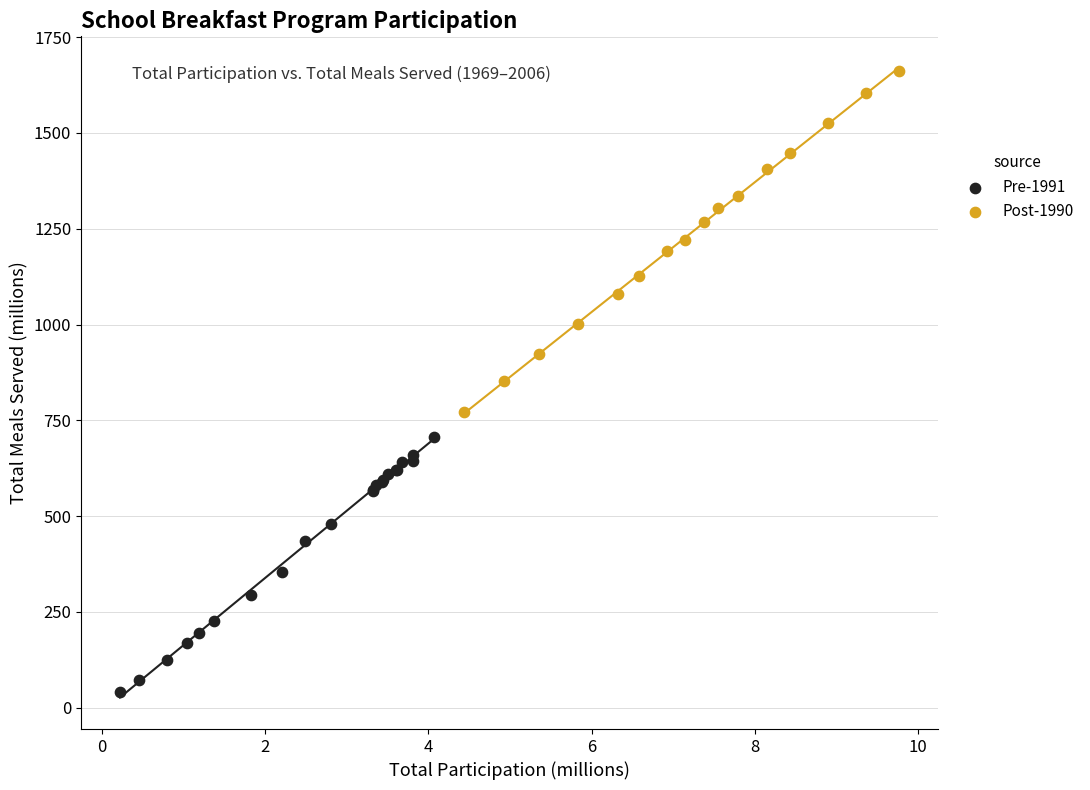

Which series contains the lowest Y value?

Pre-1991